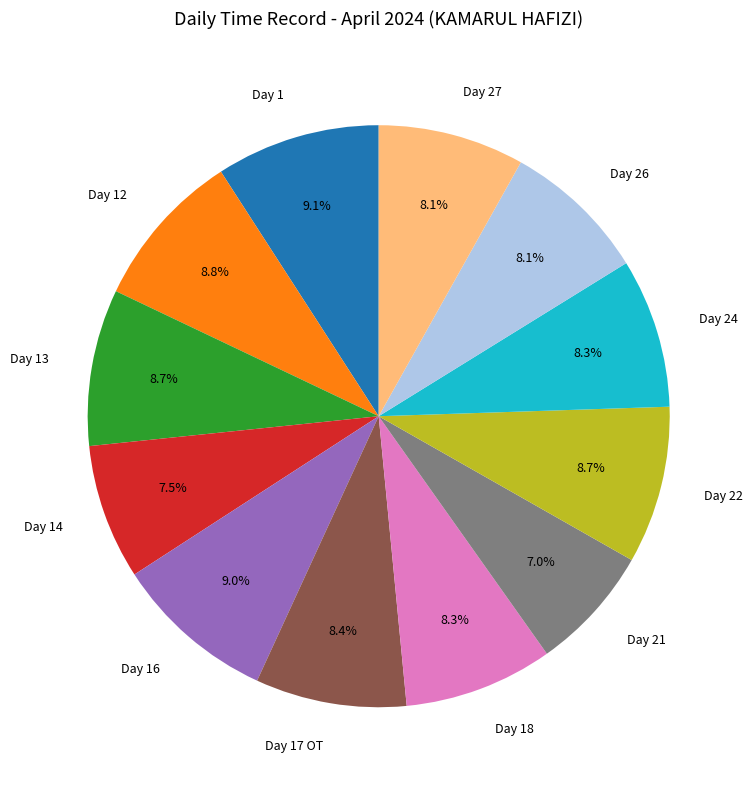

Which category has the smallest portion of the pie?

Day 21